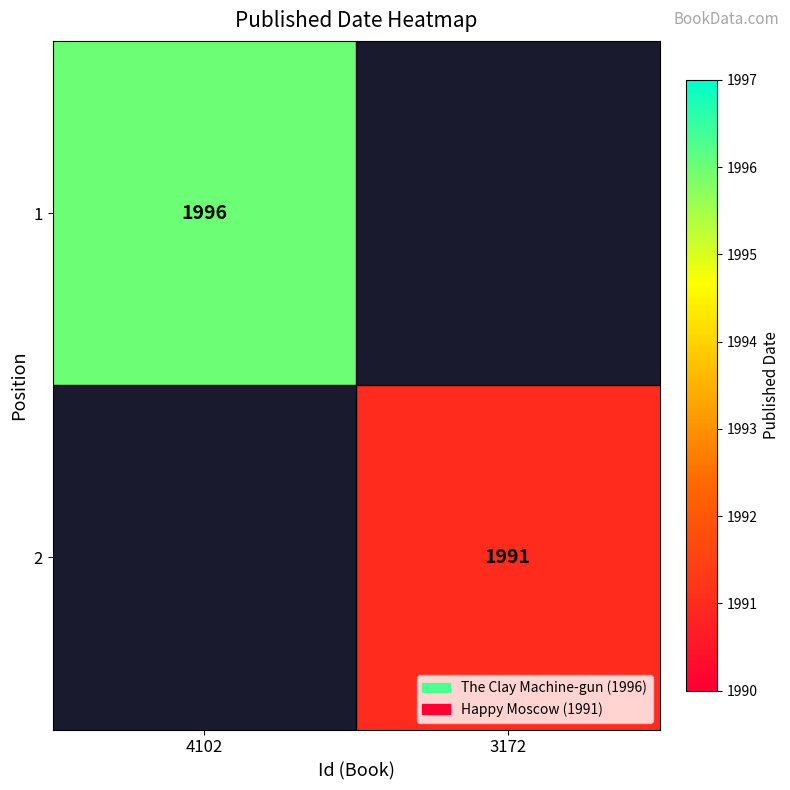

Is it true that 1 equals 705 at 4102?

False